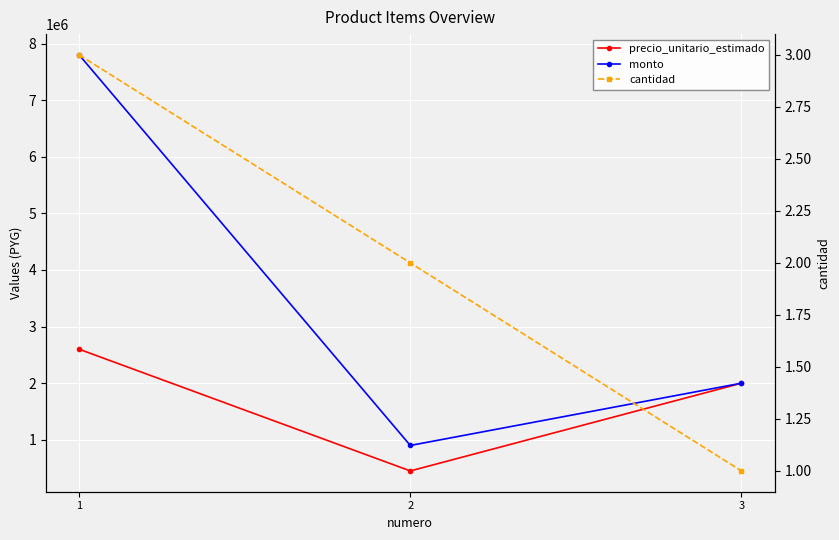

Rank the series by their average value, from highest to lowest.

monto, precio_unitario_estimado, cantidad